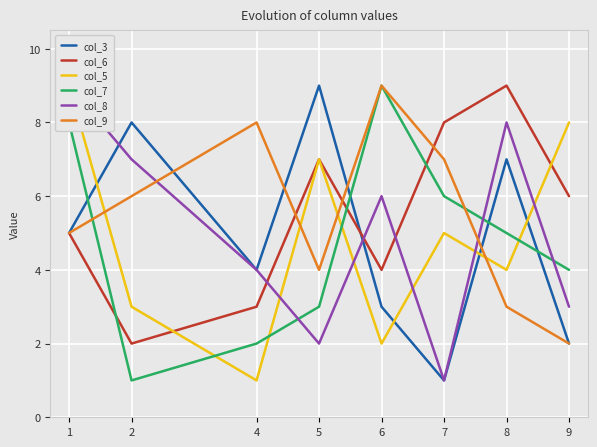

What are all the series names shown in the legend?

col_3, col_6, col_5, col_7, col_8, col_9